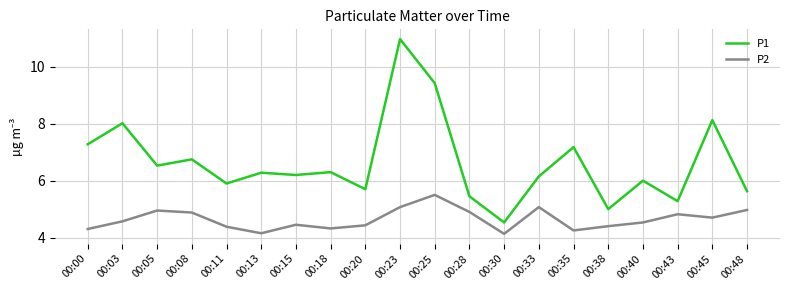

The value of P1 at 00:30 is 6.3. True or false?

False